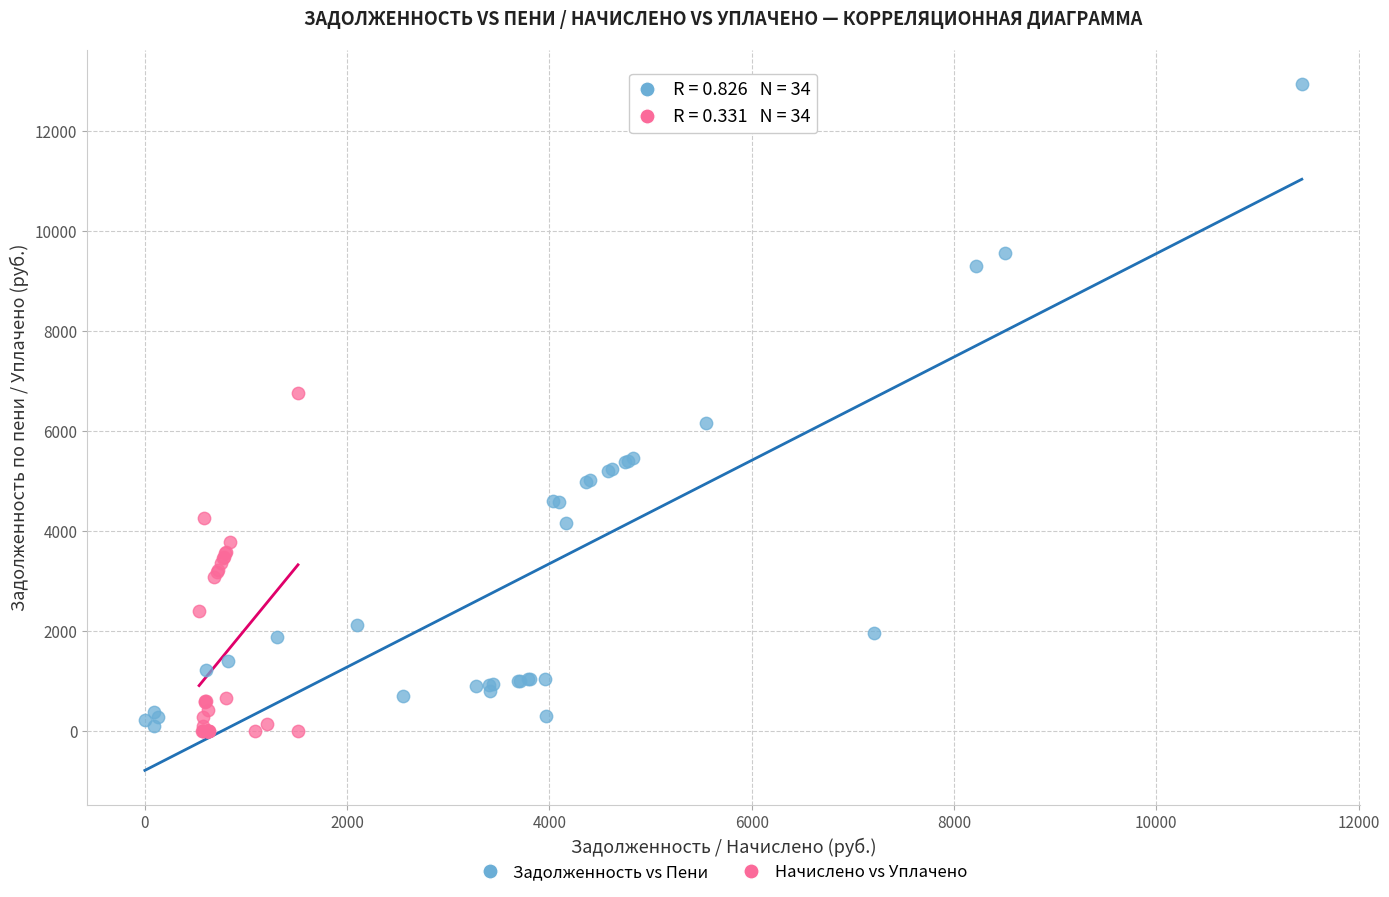

Which series has the largest Y range (max minus min)?

Задолженность vs Пени